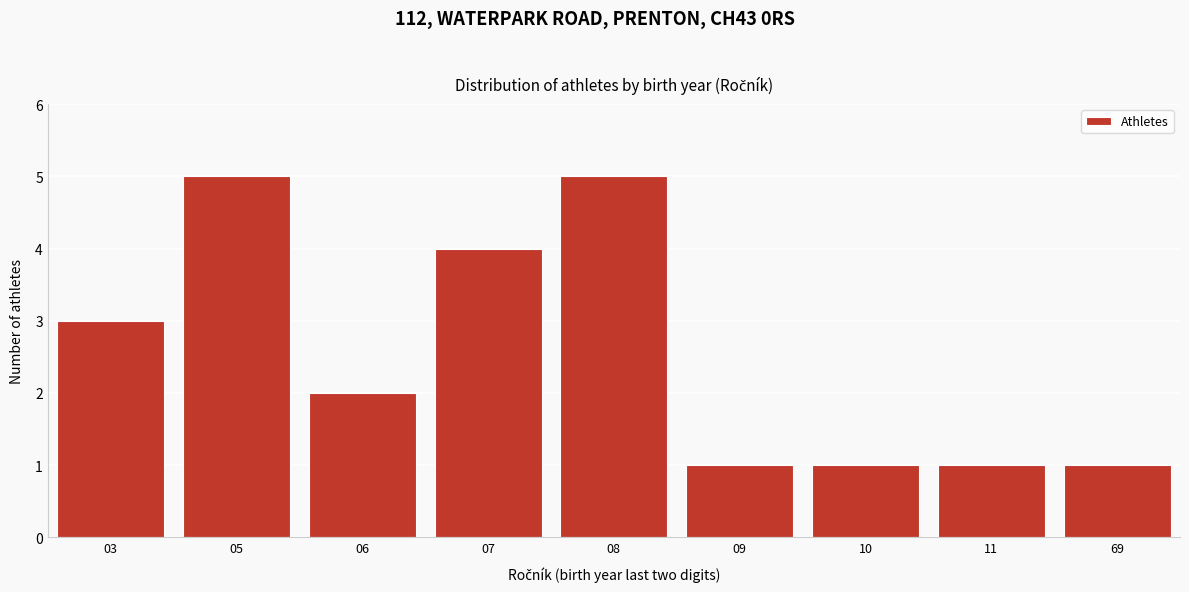

Reading left to right, list all the values displayed in this chart.

03=3	05=5	06=2	07=4	08=5	09=1	10=1	11=1	69=1